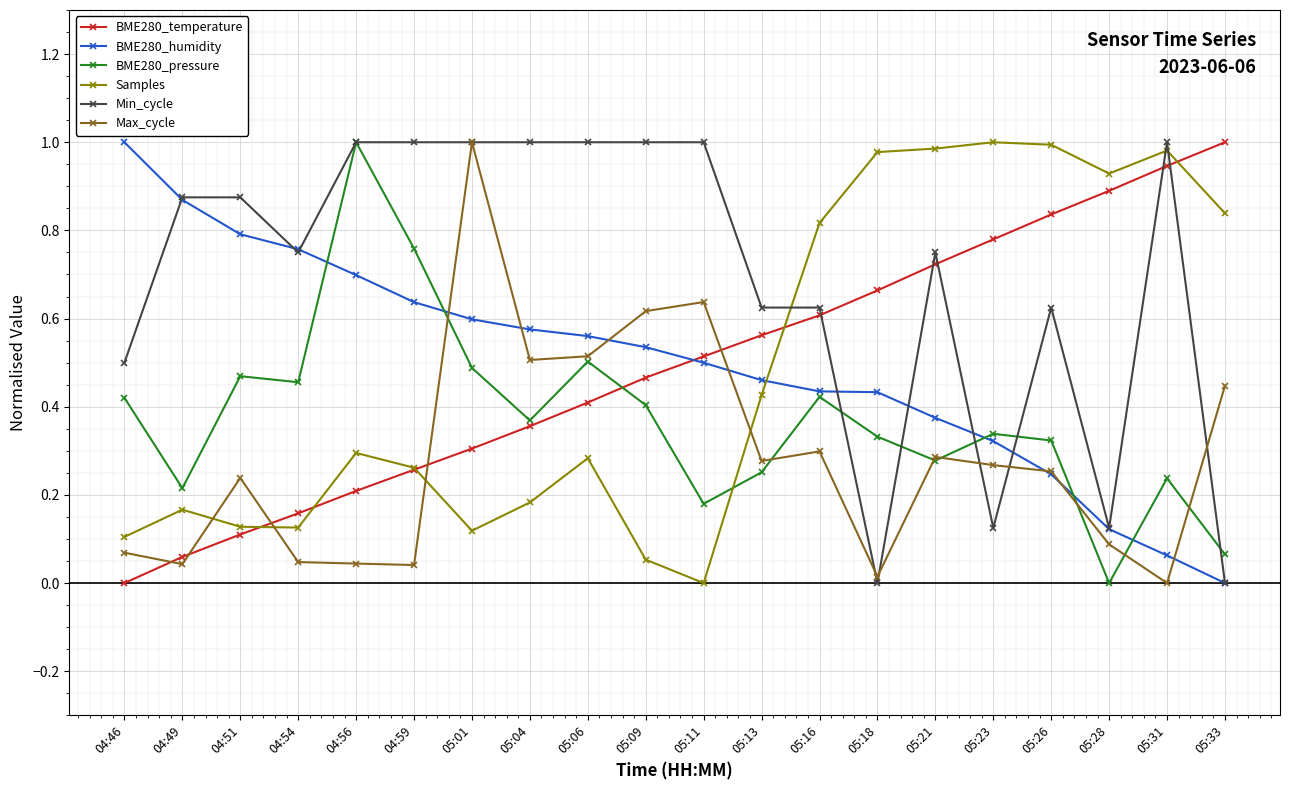

Which series changed the most between 04:46 and 04:56?

BME280_pressure